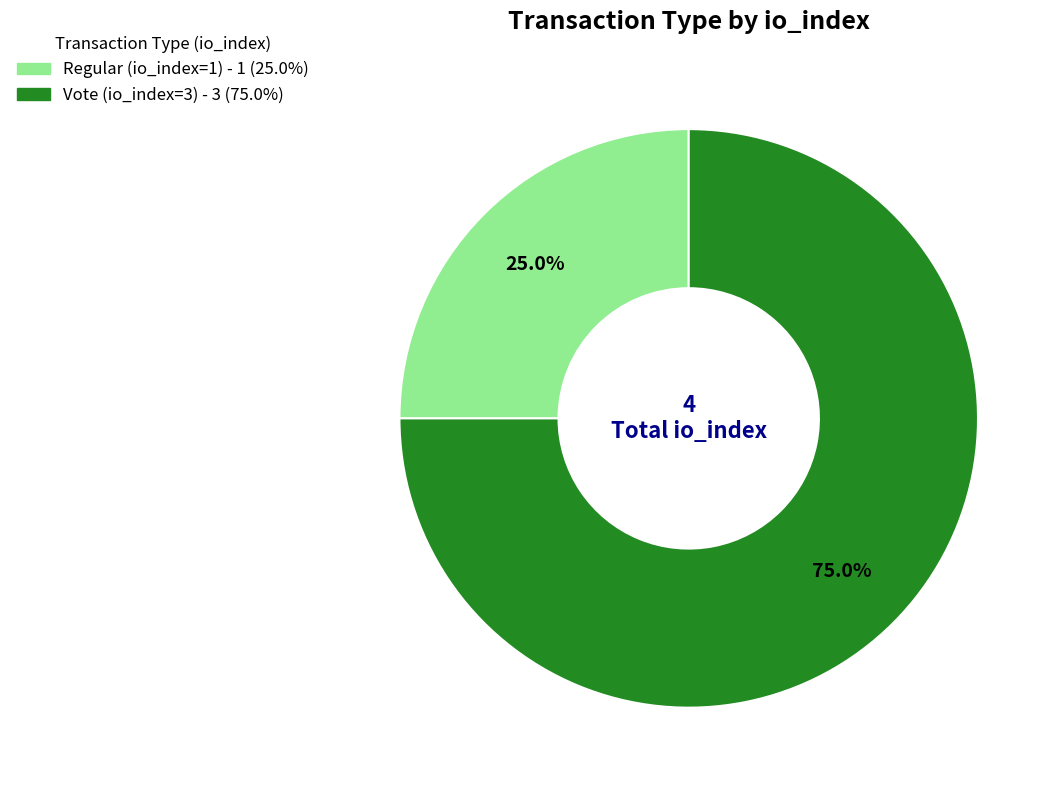

What percentage is the Vote (io_index=3) slice, to the nearest percent?

75%